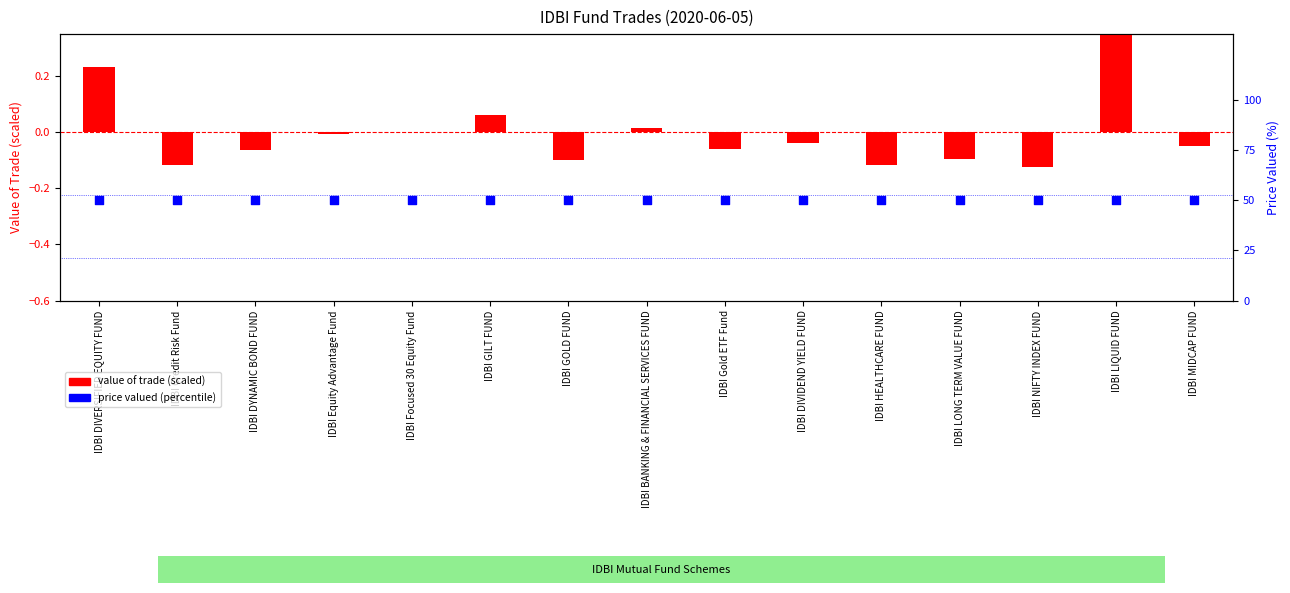

What are all the series names shown in the legend?

value of trade (scaled), price valued (percentile)